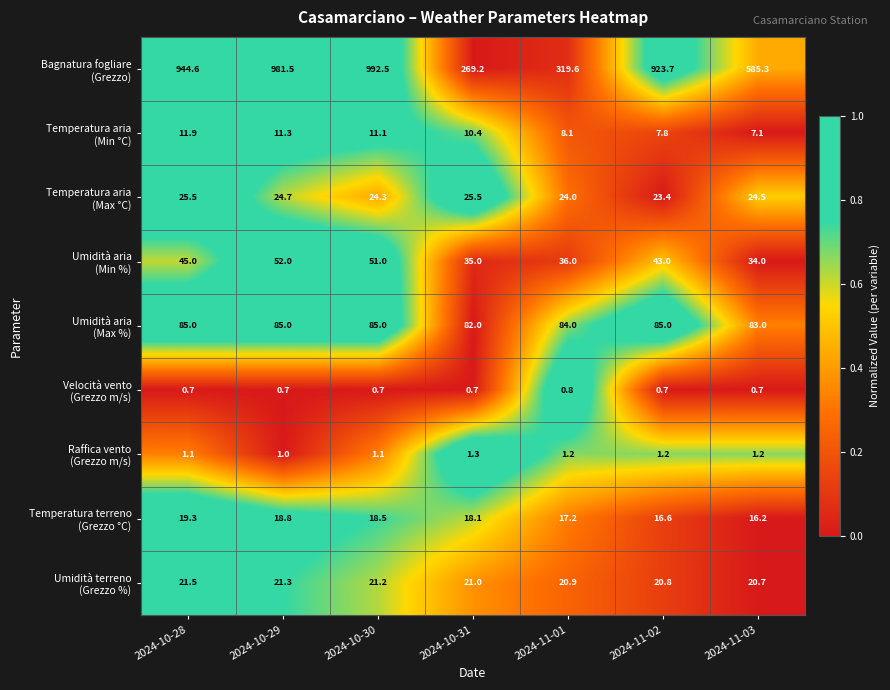

What is the difference between the highest and lowest values at 2024-10-30?

991.8